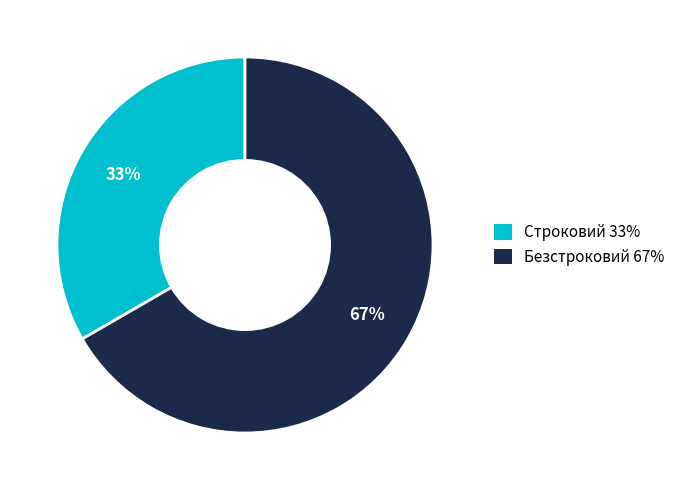

The Строковий slice represents 33% of the pie. True or false?

True